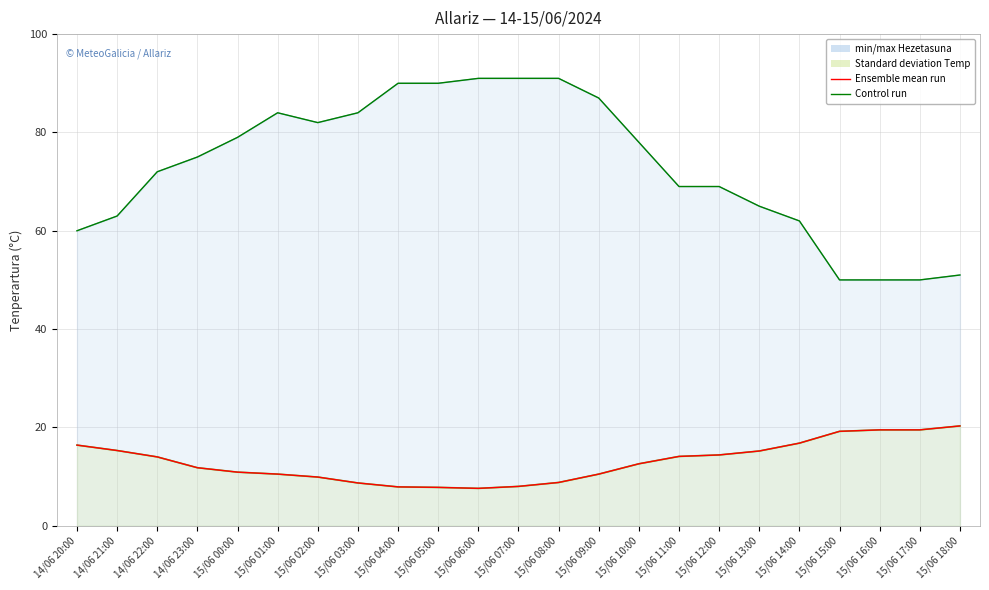

True or false: Tenperartura mean has a value of 21.2 at 14/06 21:00.

False